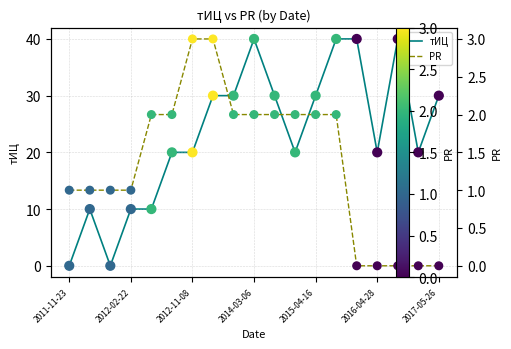

Which series contains the highest Y value?

тИЦ